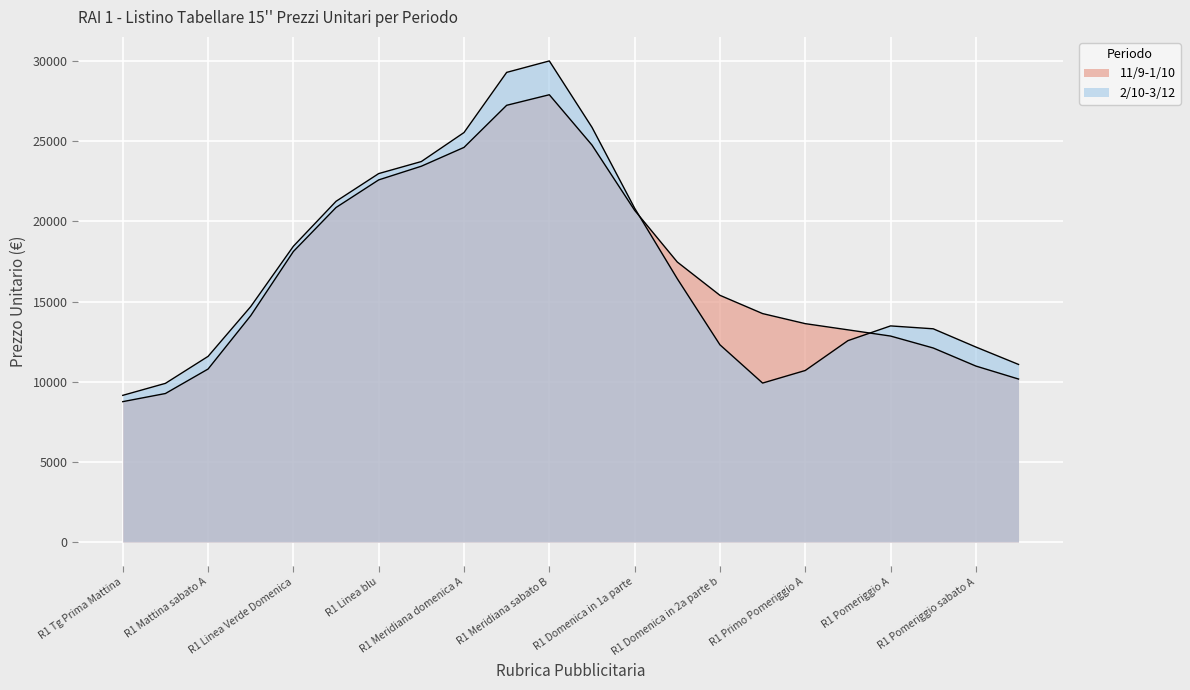

Which series changed the most between R1 Linea Verde Domenica and R1 Primo Pomeriggio B?

11/9-1/10